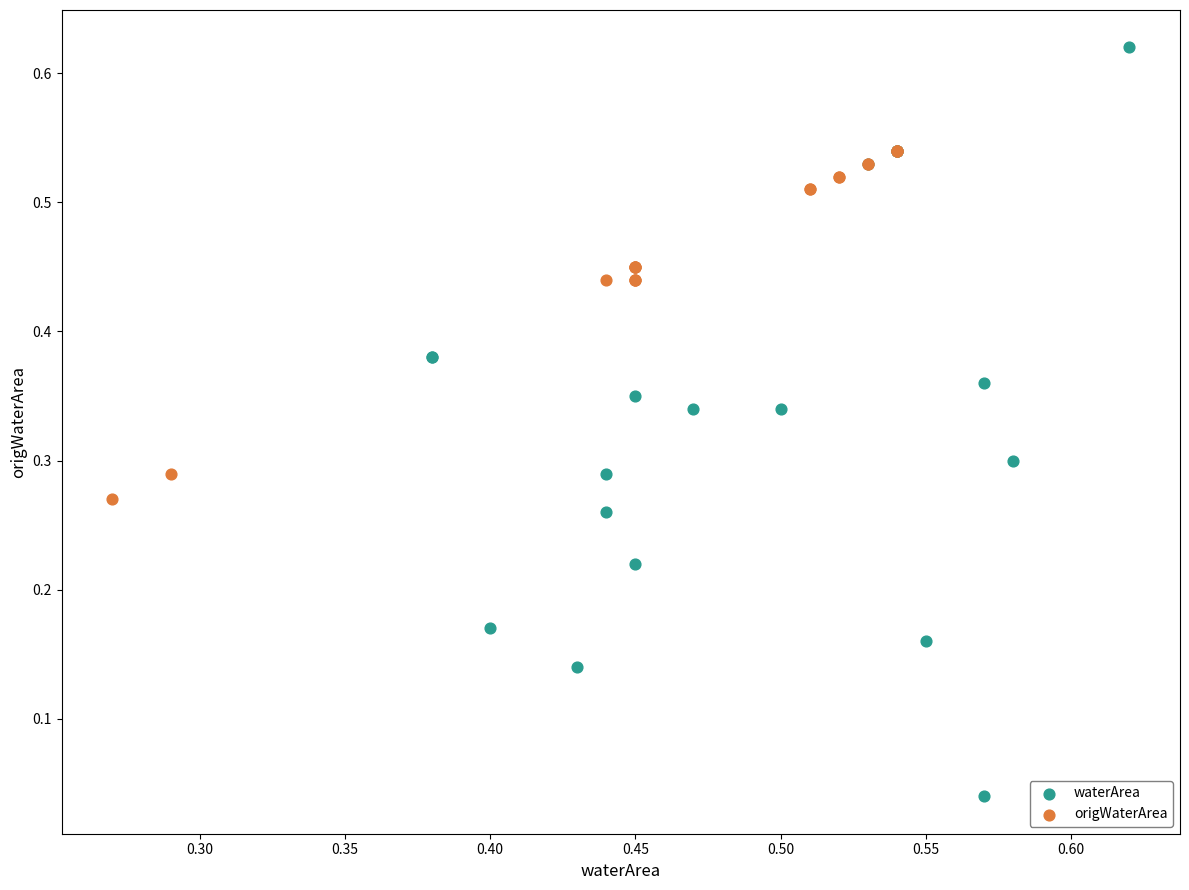

Which series contains the highest Y value?

waterArea